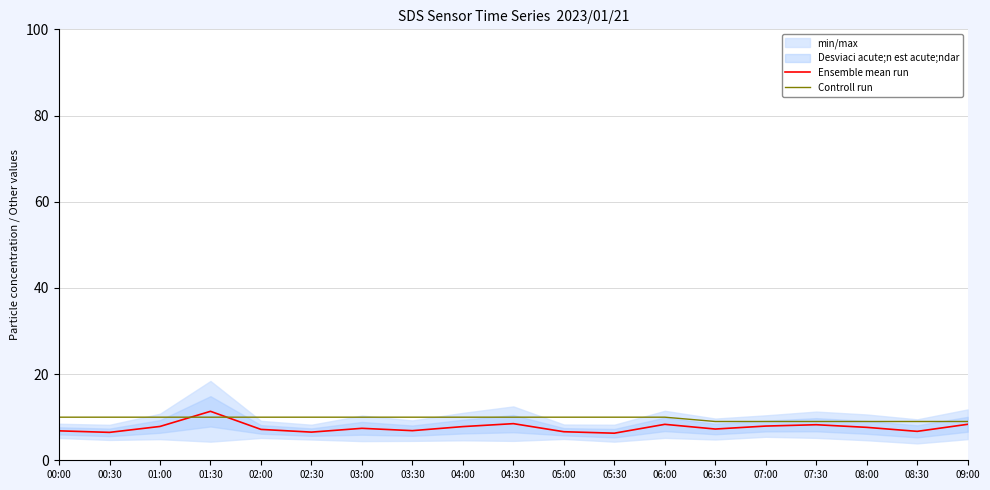

Reading right to left, transcribe all the data shown in this chart.

Ensemble mean run: 09:00=8.4	08:30=6.7	08:00=7.6	07:30=8.2	07:00=7.9	06:30=7.2	06:00=8.3	05:30=6.3	05:00=6.6	04:30=8.5	04:00=7.8	03:30=6.9	03:00=7.4	02:30=6.5	02:00=7.2	01:30=11.4	01:00=7.9	00:30=6.5	00:00=6.8
Controll run: 09:00=9.0	08:30=9.0	08:00=9.0	07:30=9.0	07:00=9.0	06:30=9.0	06:00=10.0	05:30=10.0	05:00=10.0	04:30=10.0	04:00=10.0	03:30=10.0	03:00=10.0	02:30=10.0	02:00=10.0	01:30=10.0	01:00=10.0	00:30=10.0	00:00=10.0